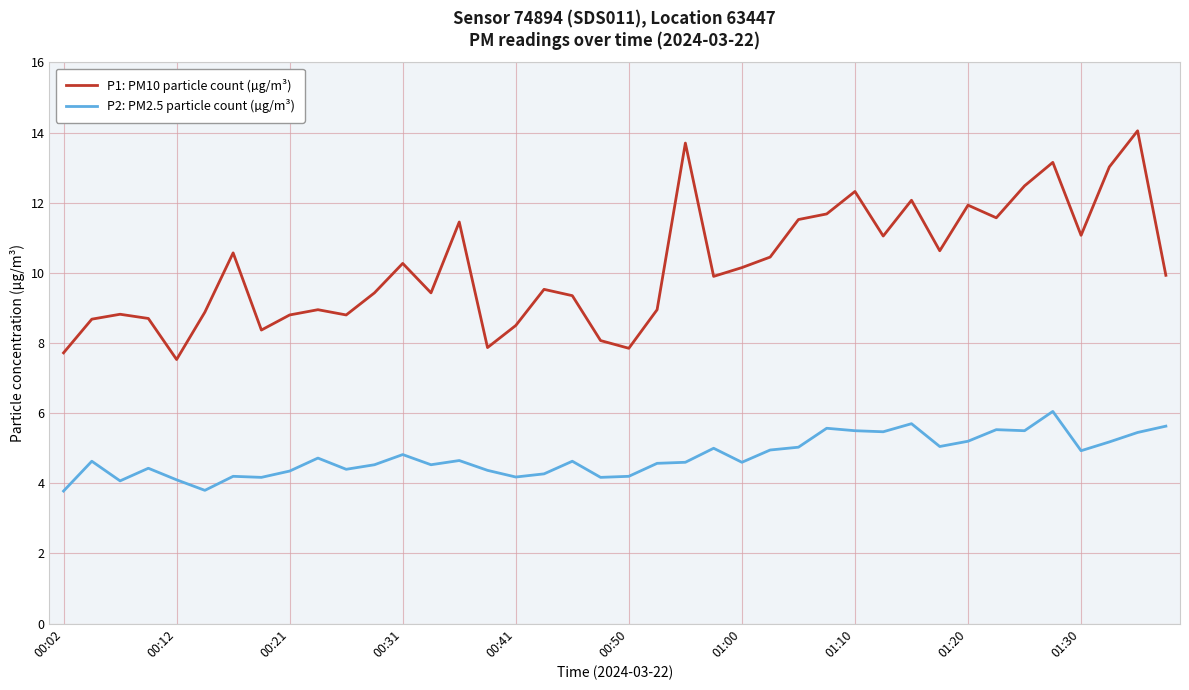

True or false: P2: PM2.5 particle count (µg/m³) and P1: PM10 particle count (µg/m³) intersect in this chart.

False